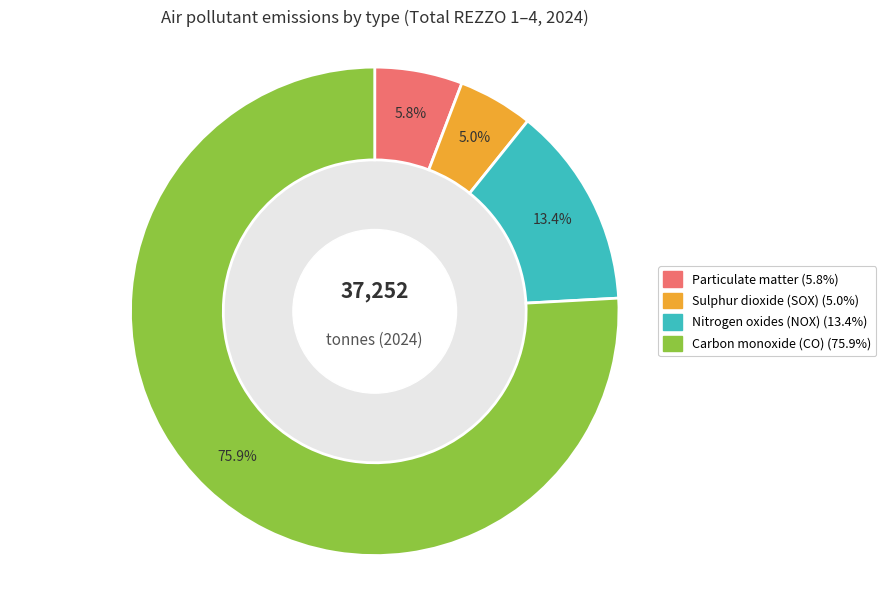

What is the ratio of the value at Nitrogen oxides (NOX) to the value at Particulate matter?

2.3